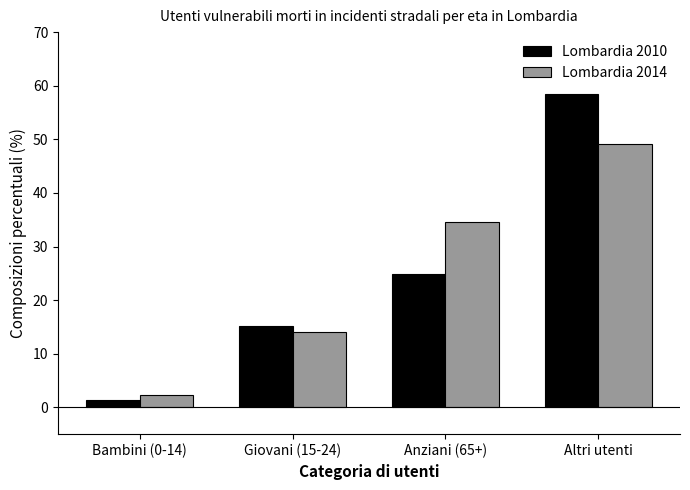

What is the total value across all series at Bambini (0-14)?

3.6